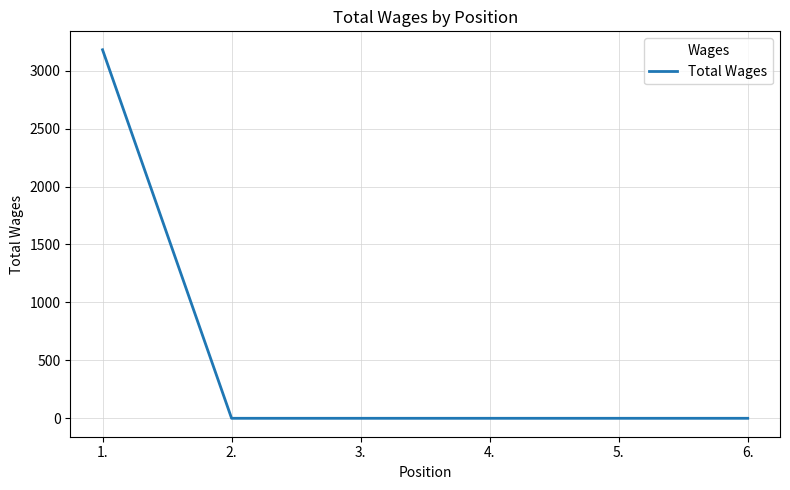

What is the greatest value displayed?

3180